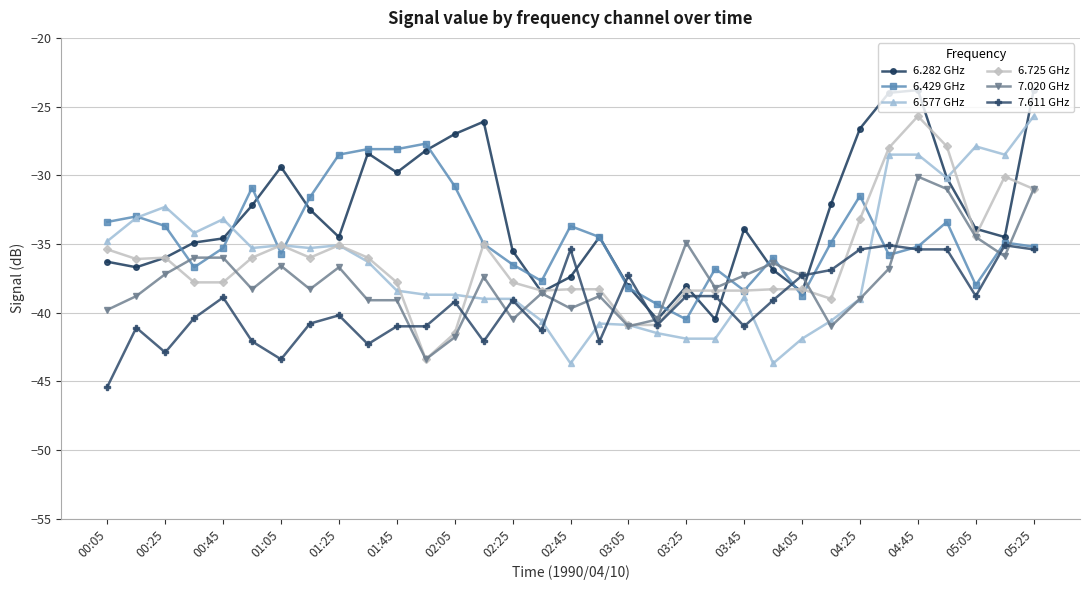

Which series has the largest total across all categories?

6.282 GHz